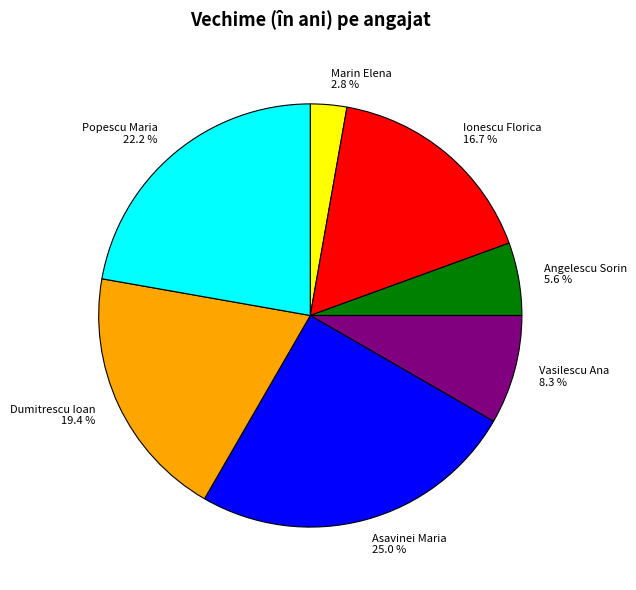

To the nearest percent, what portion does Asavinei Maria represent?

25%